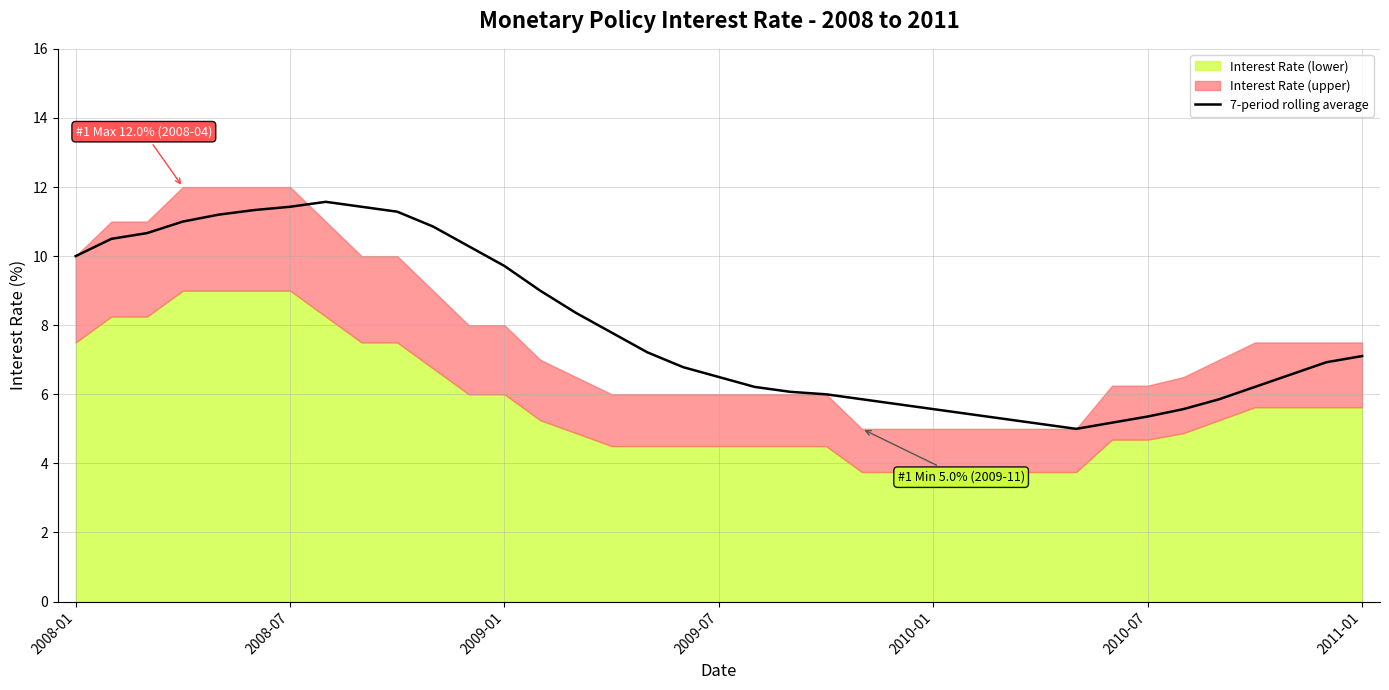

True or false: there are more than 2 points higher than both neighbors.

False